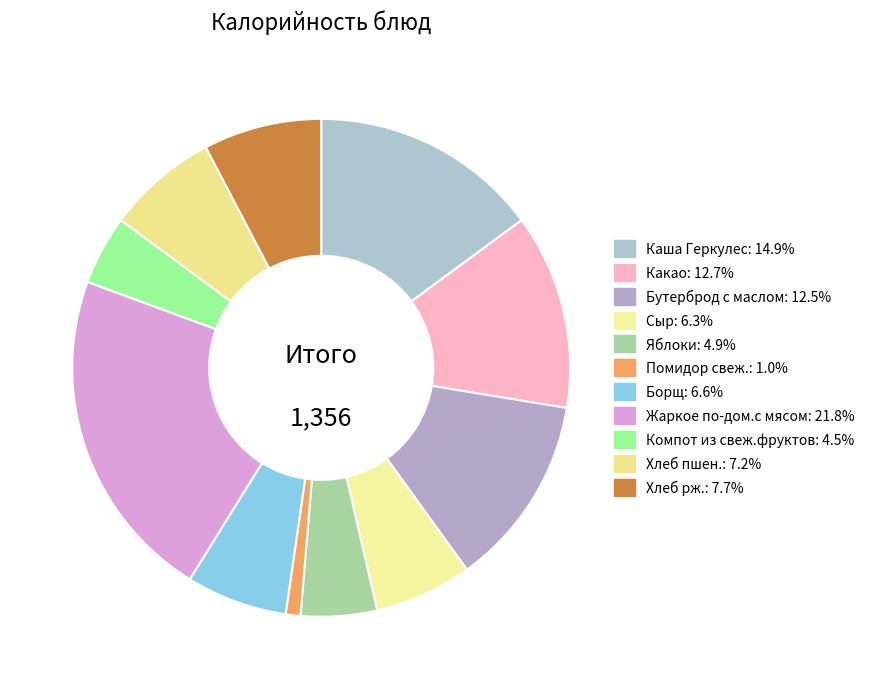

How many segments does this pie chart have?

11